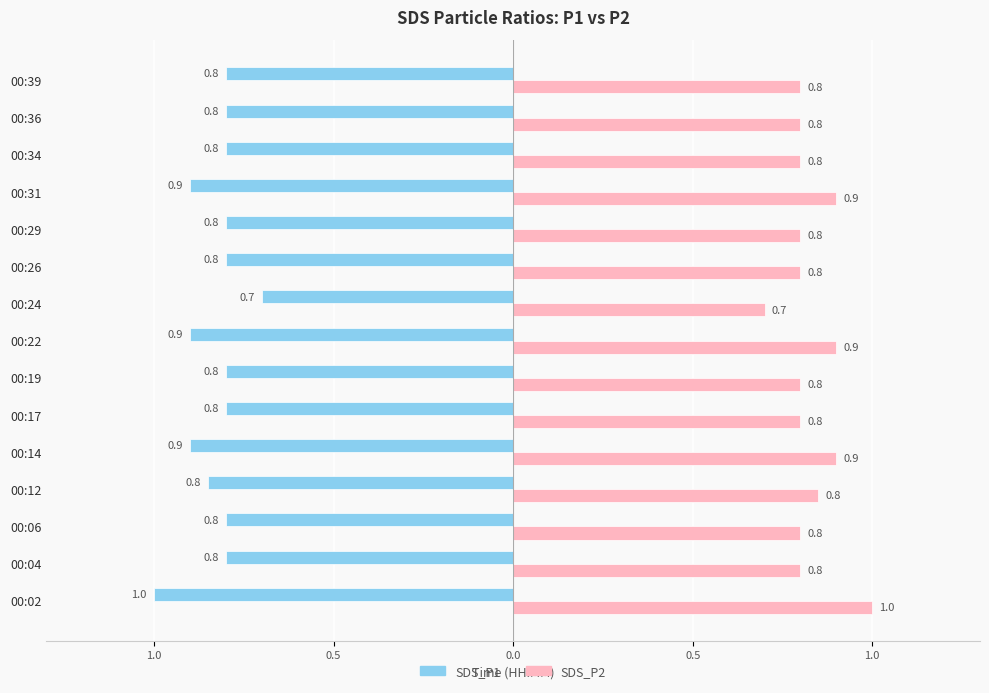

What are all the series names shown in the legend?

SDS_P1, SDS_P2